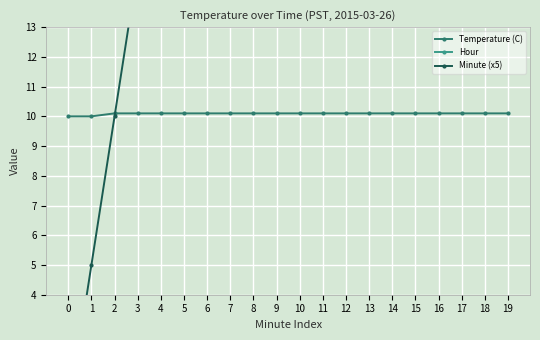

How many lines are shown in the chart?

3